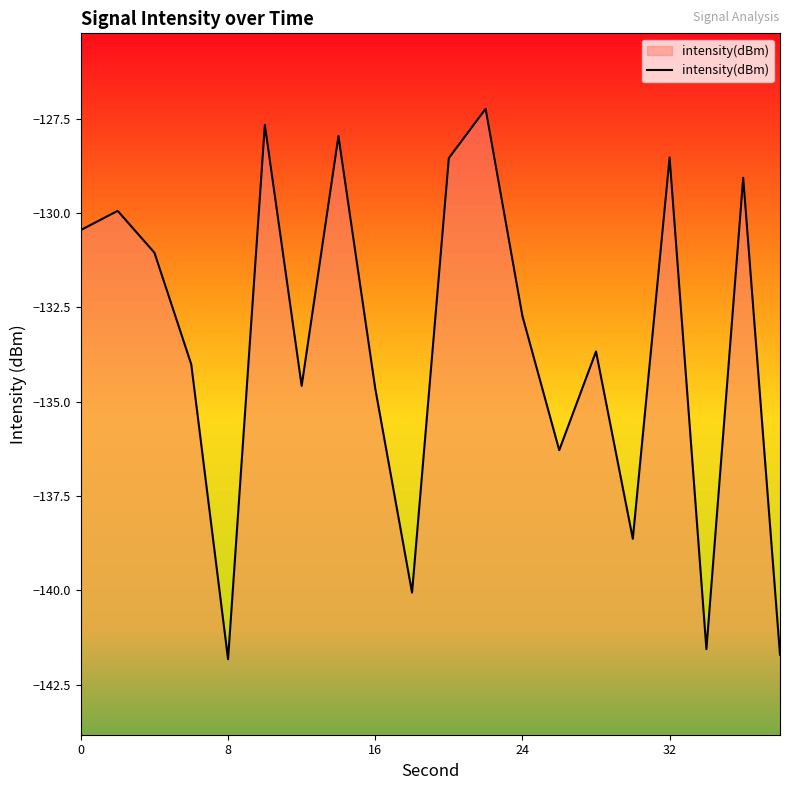

The value at 24 is -132.7. True or false?

True